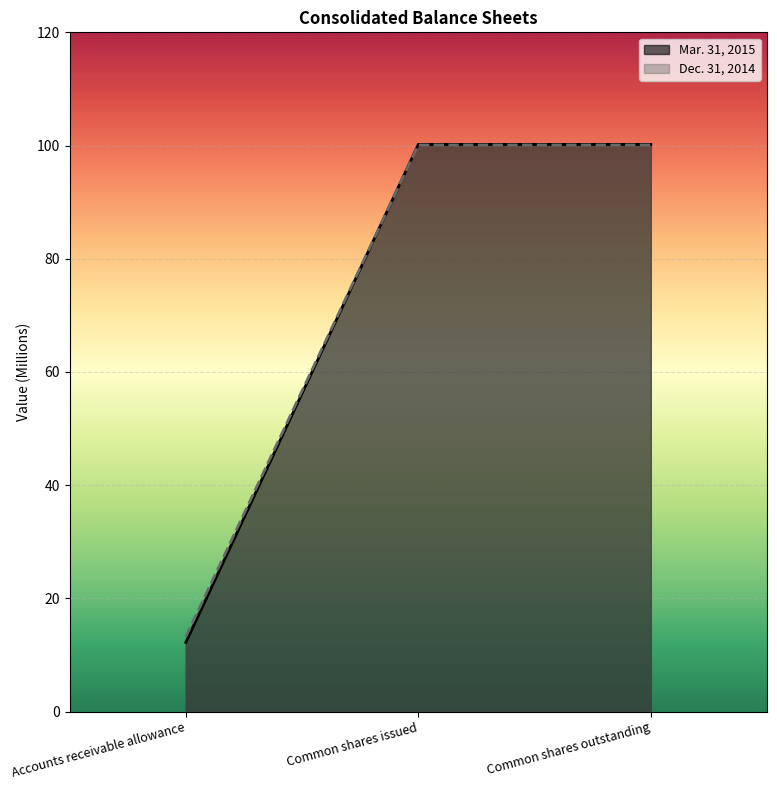

What is the greatest value displayed?

100.2